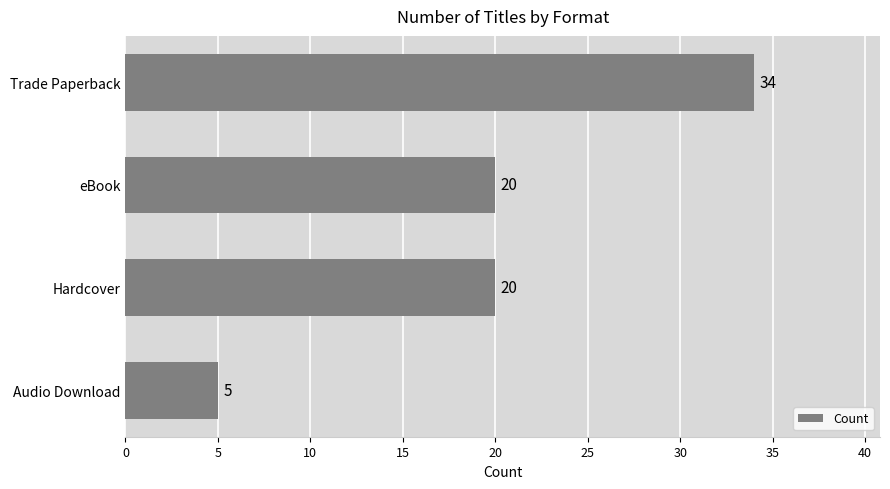

What is the approximate value at Trade Paperback, to the nearest 5?

35